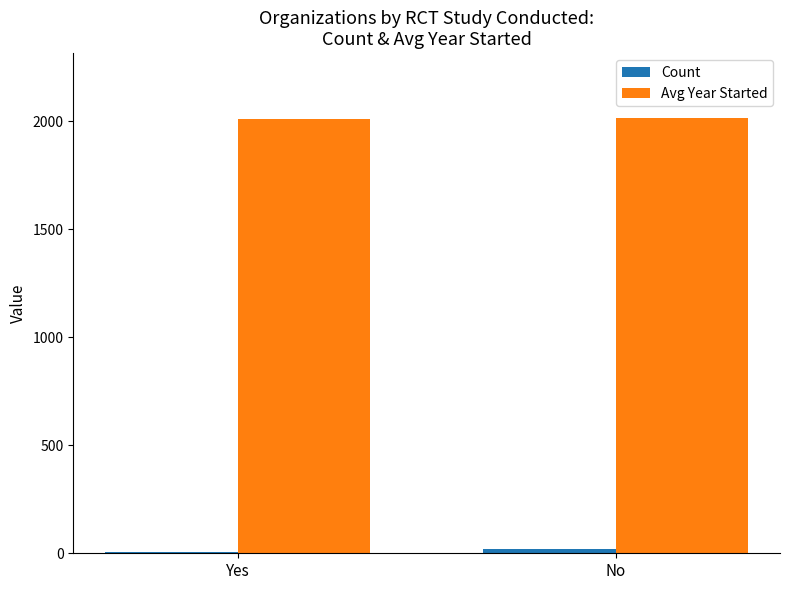

How many data points does each series have?

2